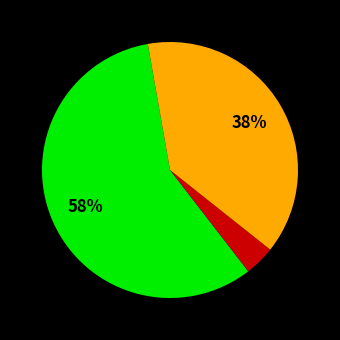

Is there a majority slice in this chart?

Yes